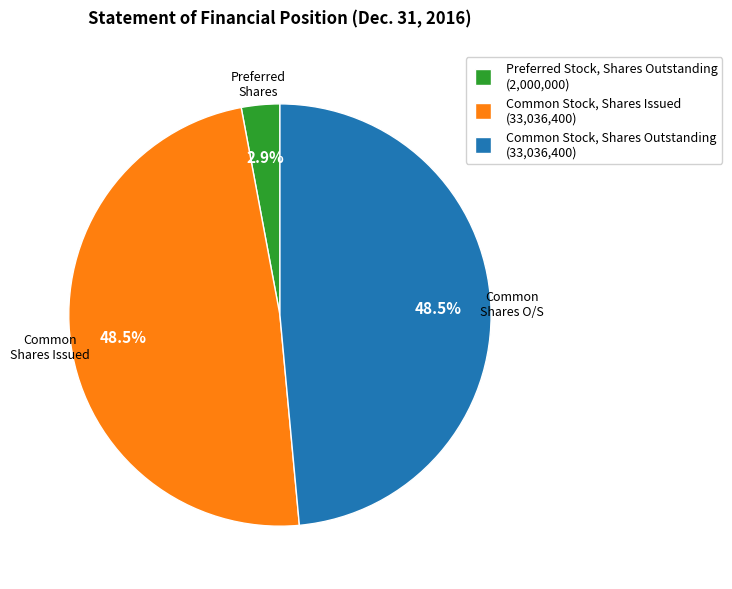

How much of the chart is everything except Common Stock, Shares Issued?

51.5%